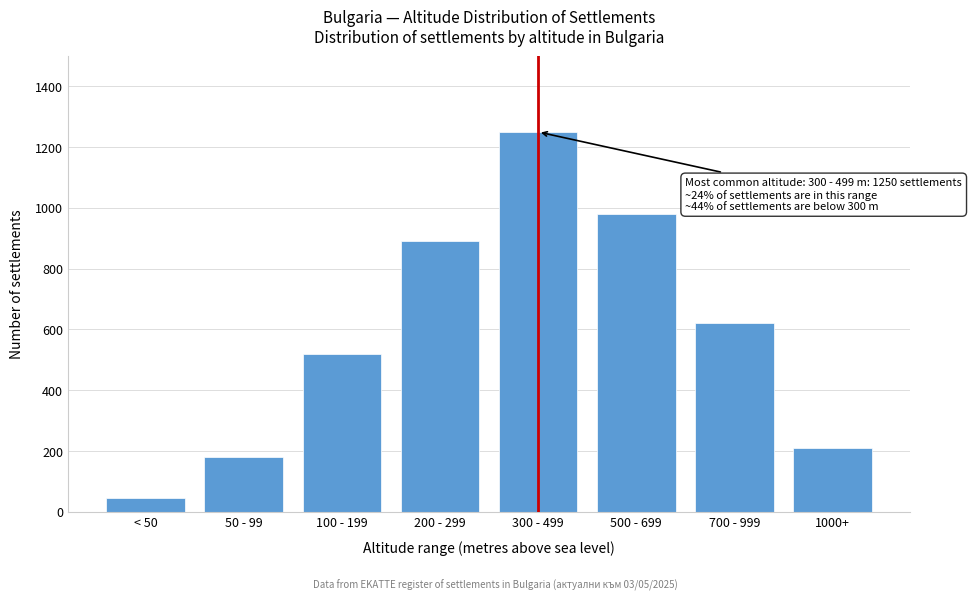

Reading left to right, transcribe all the data shown in this chart.

45	180	520	890	1250	980	620	210